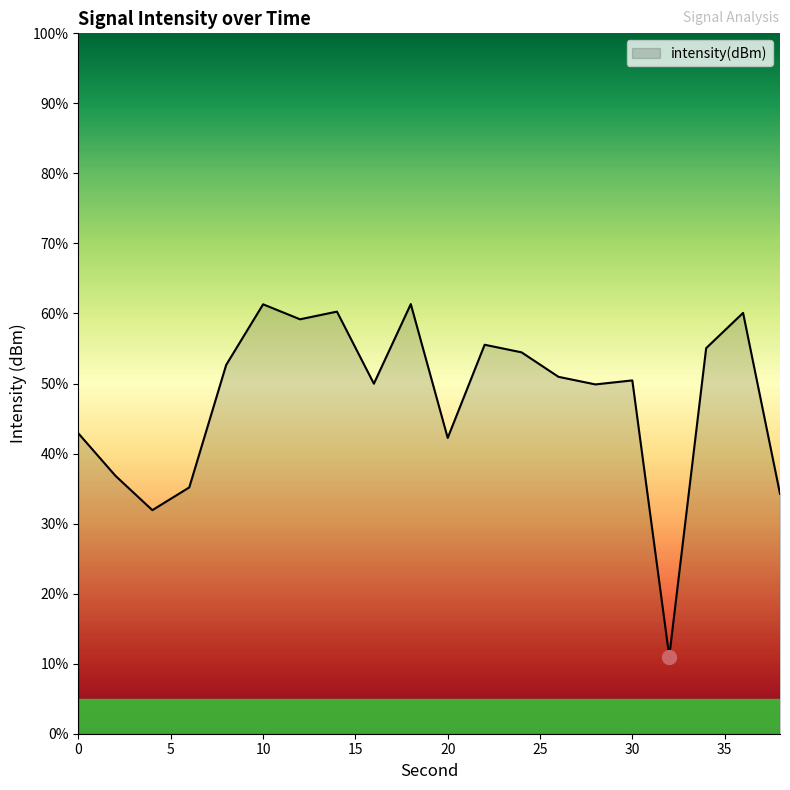

What is the difference between the maximum and minimum values?

50.3